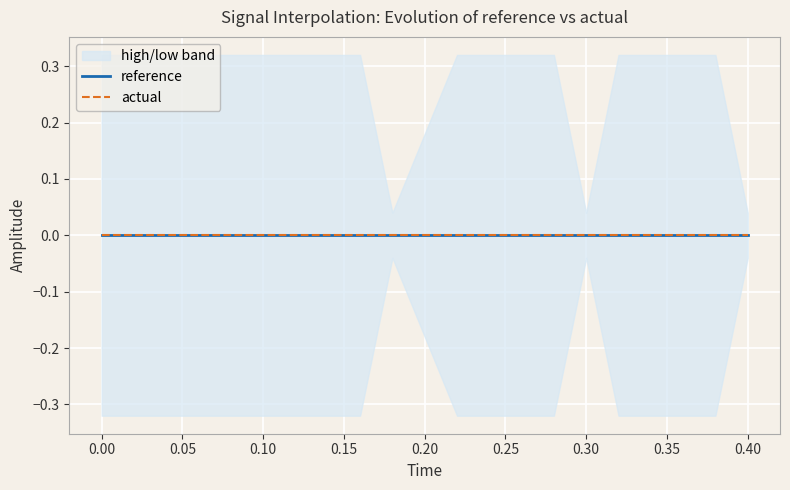

How many data points does each series have?

20